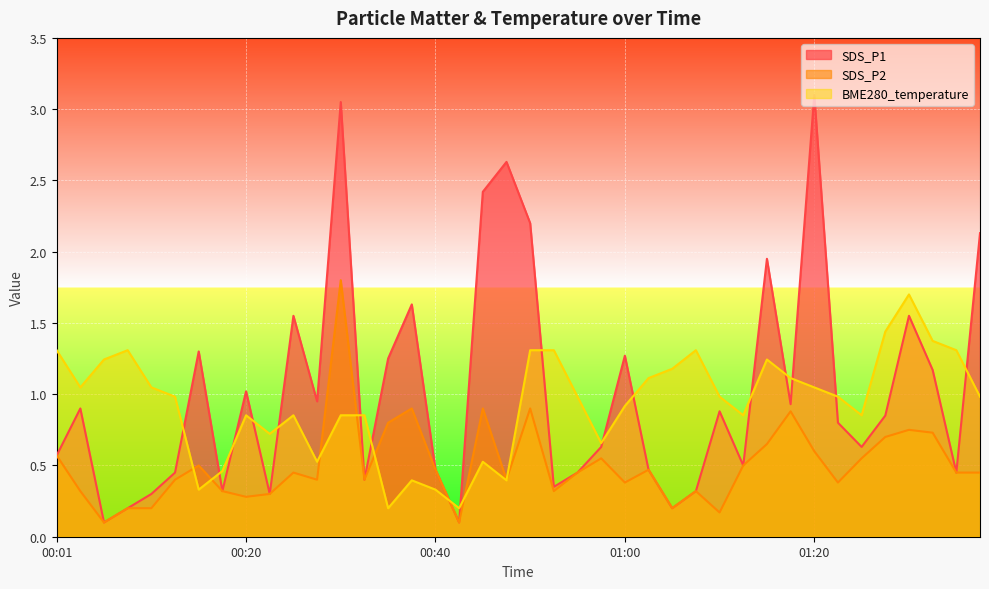

At which category does the chart reach its peak across all series?

01:20